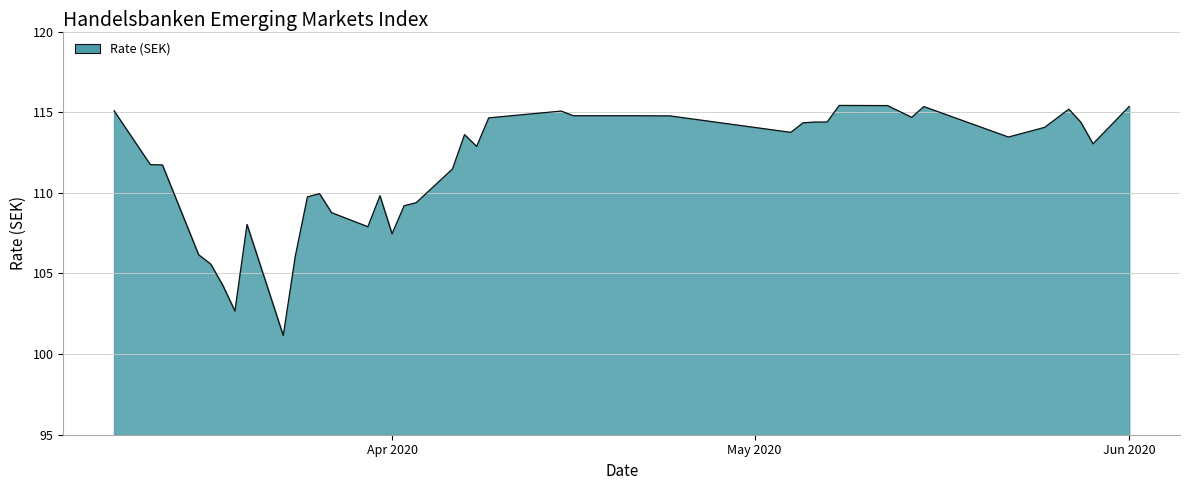

What is the difference between the maximum and minimum values?

14.3